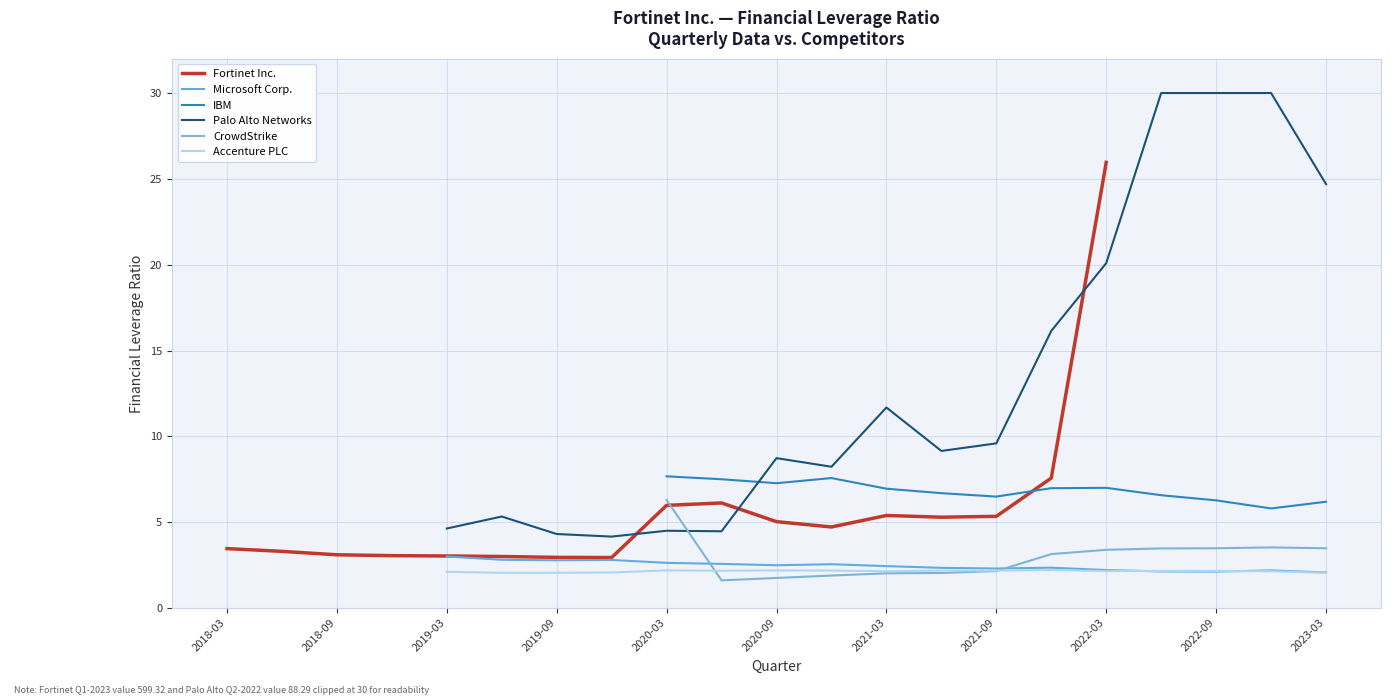

True or false: CrowdStrike and Accenture PLC intersect in this chart.

True